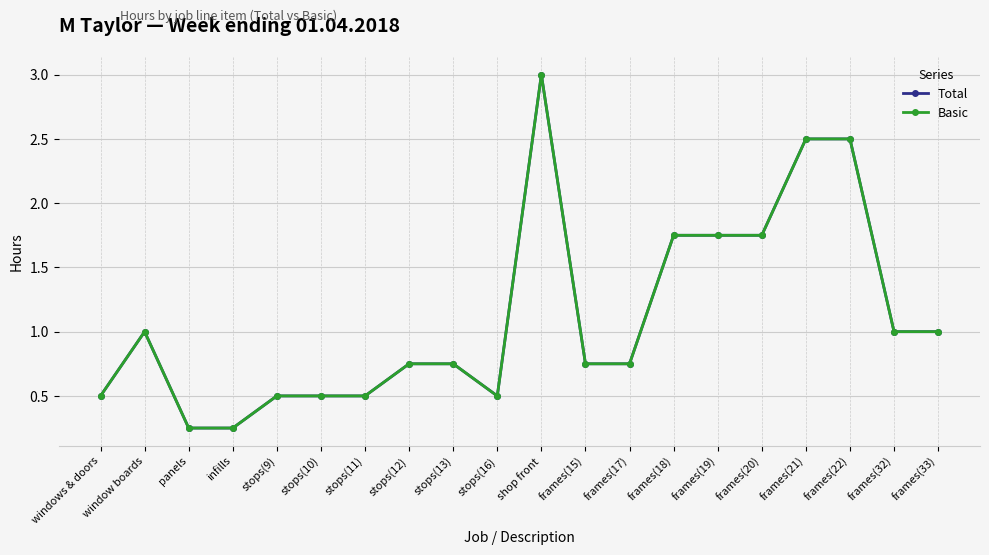

Reading left to right, list all the values displayed in this chart.

Total: 0.5	1.0	0.2	0.2	0.5	0.5	0.5	0.8	0.8	0.5	3.0	0.8	0.8	1.8	1.8	1.8	2.5	2.5	1.0	1.0
Basic: 0.5	1.0	0.2	0.2	0.5	0.5	0.5	0.8	0.8	0.5	3.0	0.8	0.8	1.8	1.8	1.8	2.5	2.5	1.0	1.0